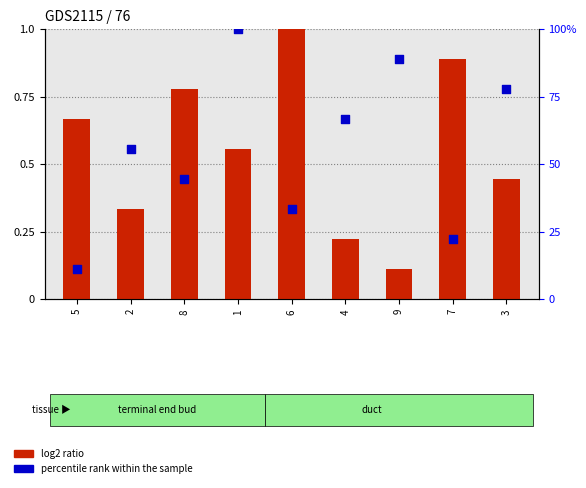

What is the ratio of the value at 2 to the value at 8?

1.2